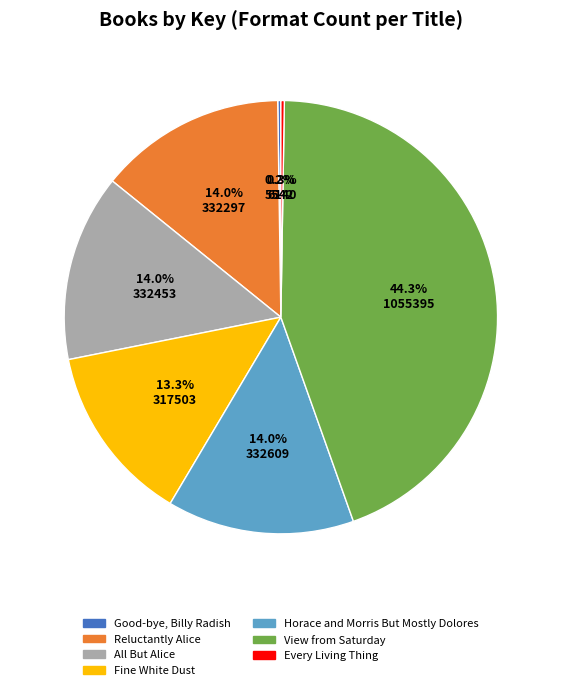

Which category has the biggest portion of the pie?

View from Saturday